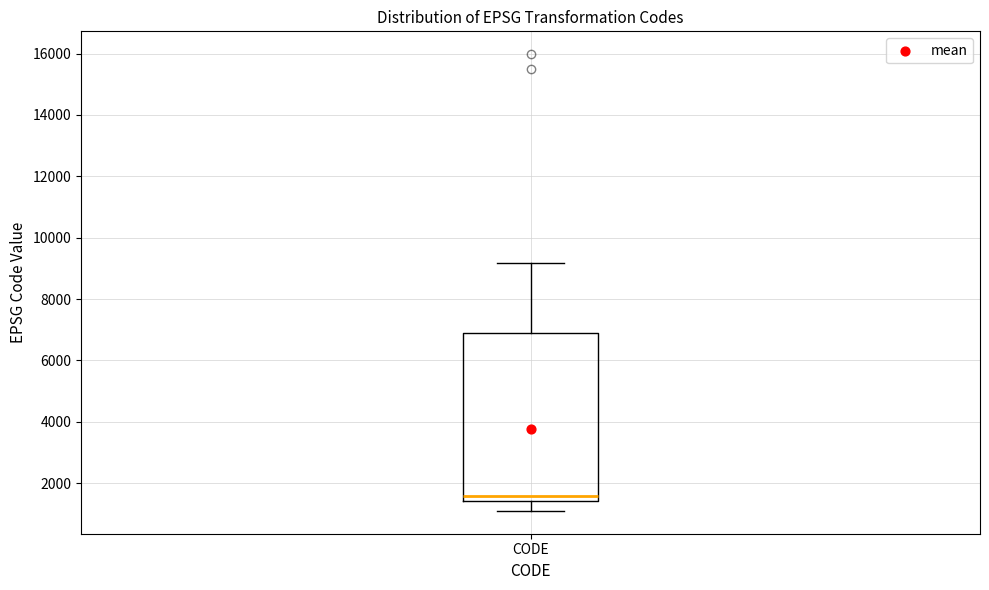

Read this box plot against the y-axis: the position of the median line, the range covered by the box, and the ends of both whiskers. The values are not printed on the chart, so give them approximately, as read against the axis.

median 1600, box 1400 to 6800, whiskers 1200 to 9200